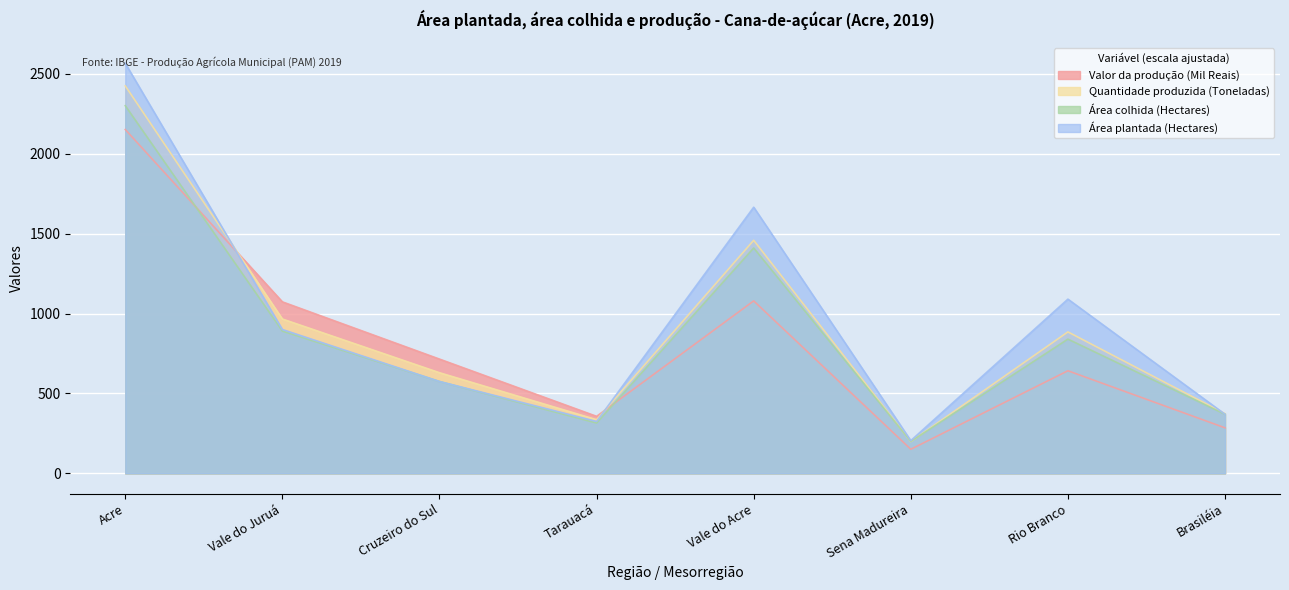

Reading left to right, extract all data points from this chart.

Valor da produção (Mil Reais): Acre=2151.0	Vale do Juruá=1073.0	Cruzeiro do Sul=715.0	Tarauacá=357.0	Vale do Acre=1079.0	Sena Madureira=151.0	Rio Branco=642.0	Brasiléia=285.0
Quantidade produzida (Toneladas): Acre=2423.8	Vale do Juruá=965.8	Cruzeiro do Sul=629.8	Tarauacá=336.0	Vale do Acre=1458.0	Sena Madureira=199.0	Rio Branco=885.0	Brasiléia=374.0
Área colhida (Hectares): Acre=2300.0	Vale do Juruá=890.0	Cruzeiro do Sul=575.0	Tarauacá=315.0	Vale do Acre=1410.0	Sena Madureira=200.0	Rio Branco=840.0	Brasiléia=370.0
Área plantada (Hectares): Acre=2565.0	Vale do Juruá=900.0	Cruzeiro do Sul=575.0	Tarauacá=325.0	Vale do Acre=1665.0	Sena Madureira=205.0	Rio Branco=1090.0	Brasiléia=370.0